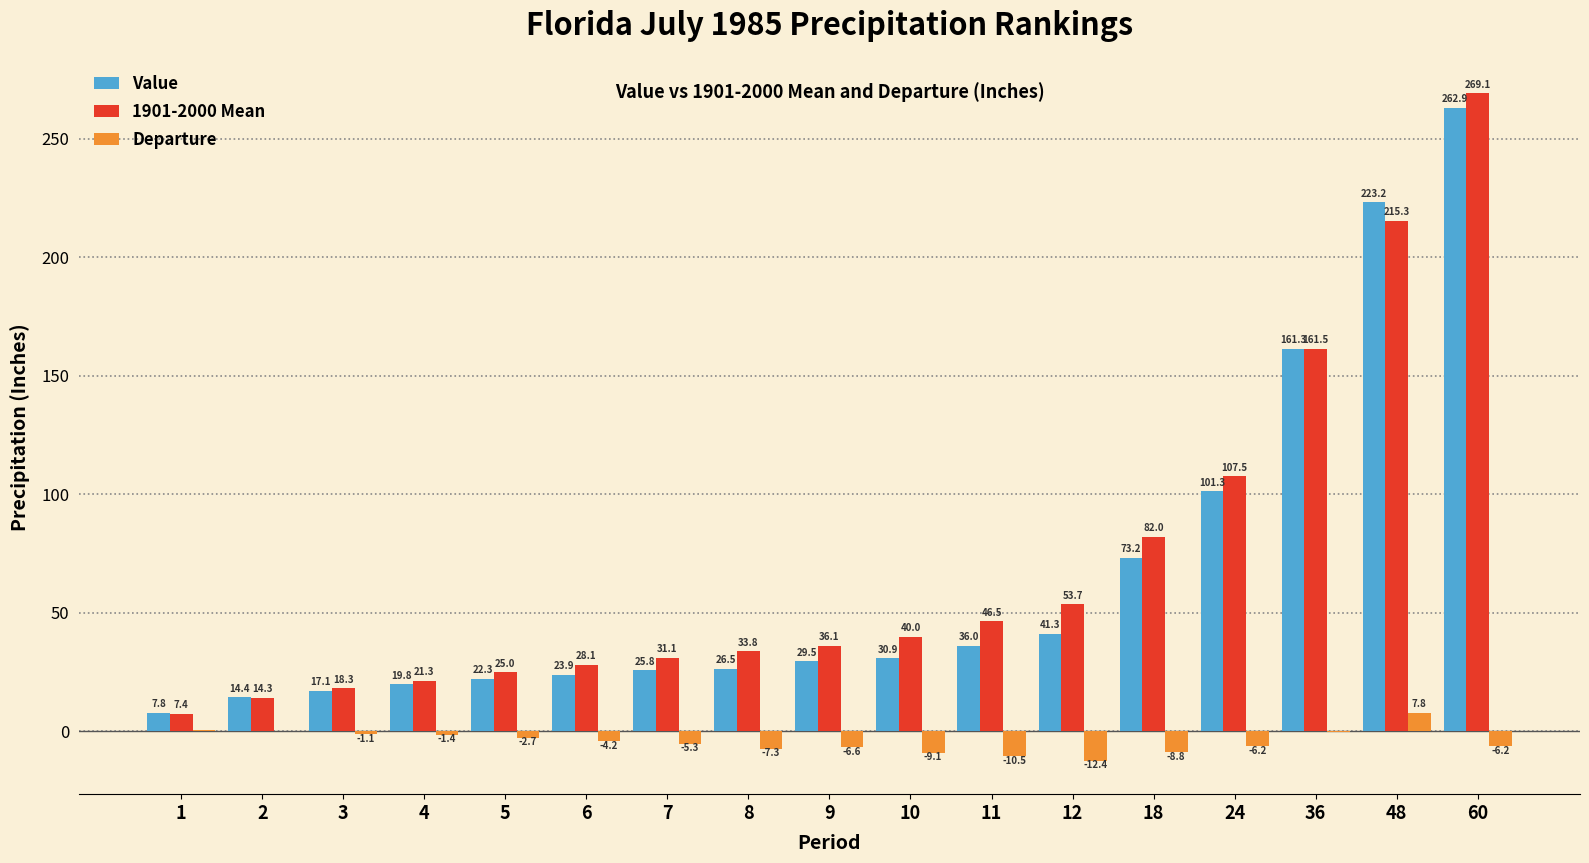

Read the Departure value at 4.

-1.4